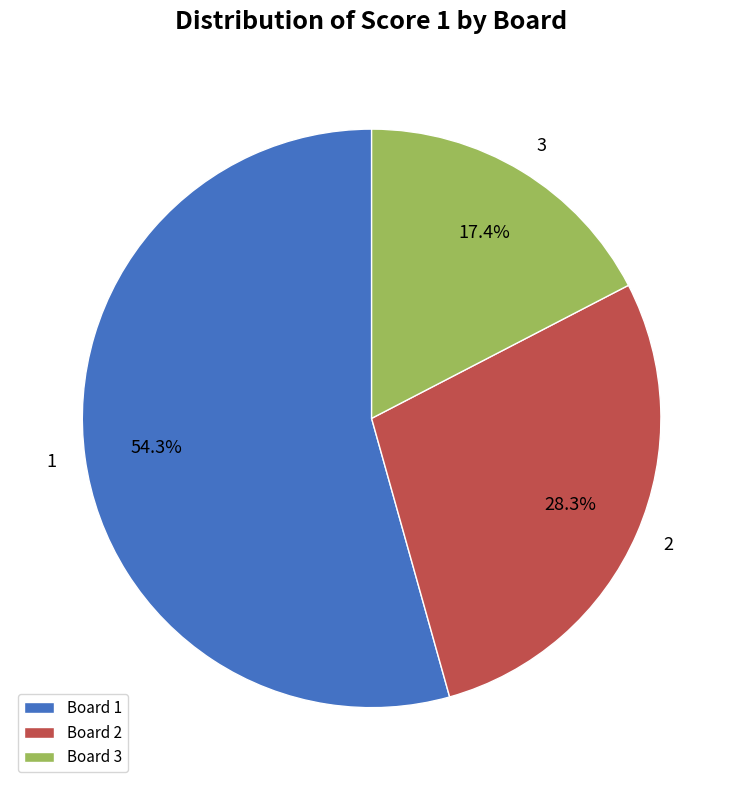

What is the smallest slice in the pie chart?

Board 3